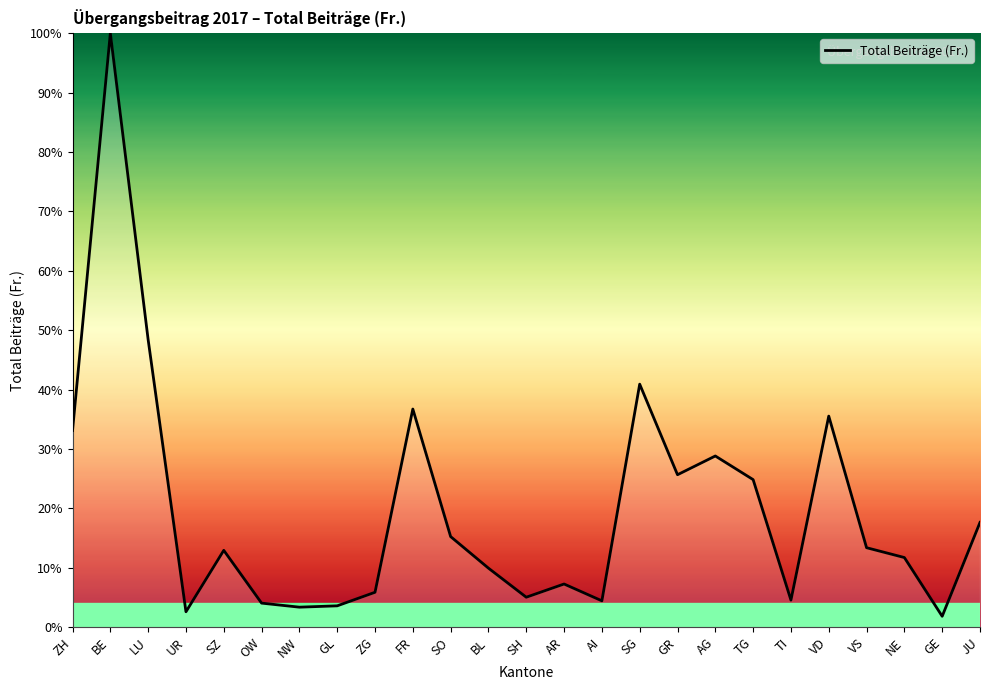

The value at VD is 63.2. True or false?

False